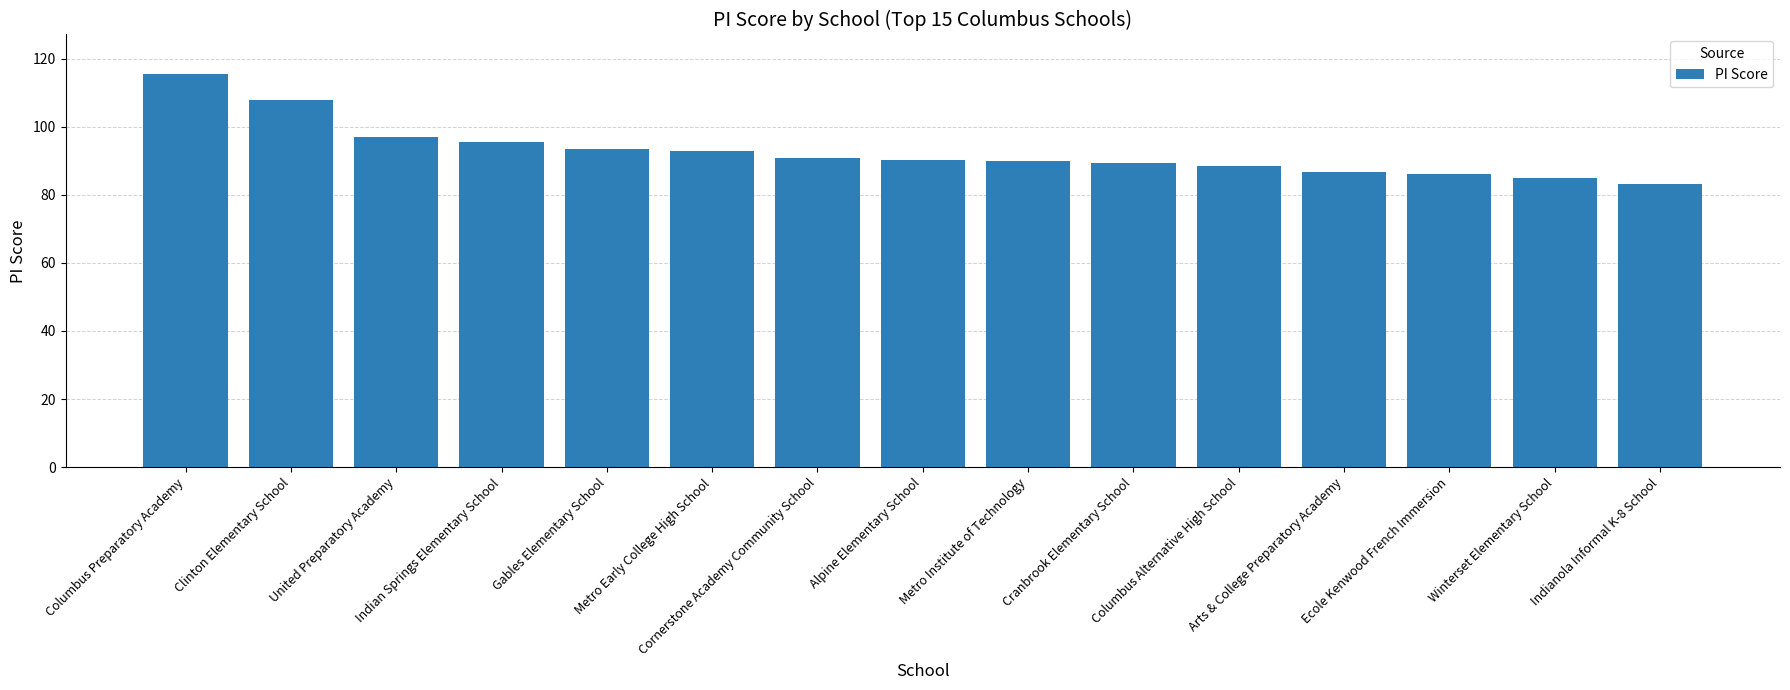

What is the difference between the second highest and minimum values?

24.6